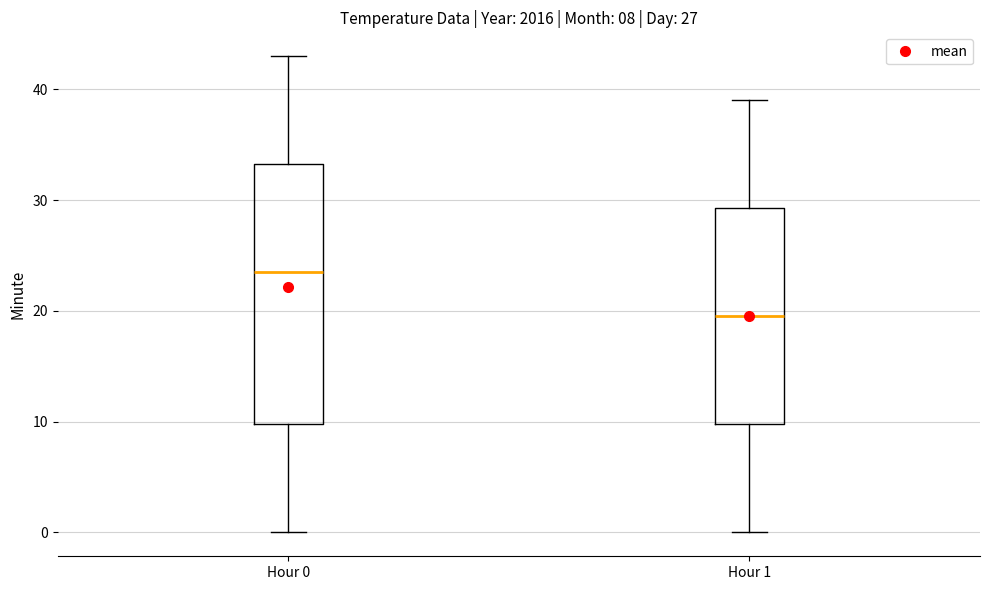

Which box has the lowest median line?

Hour 1